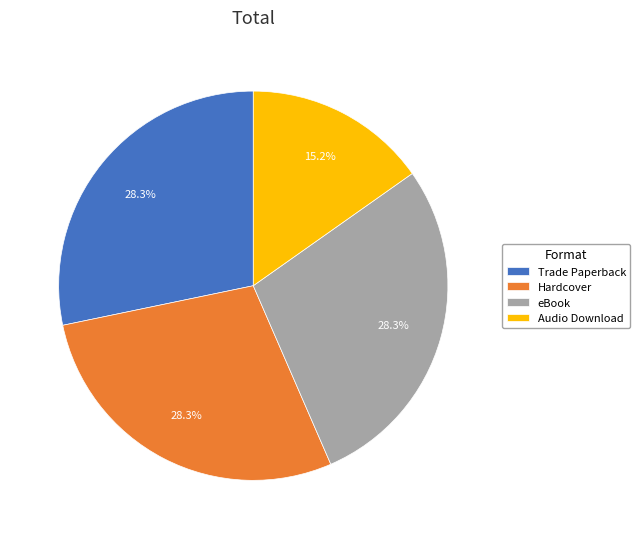

How many slices are in this pie chart?

4